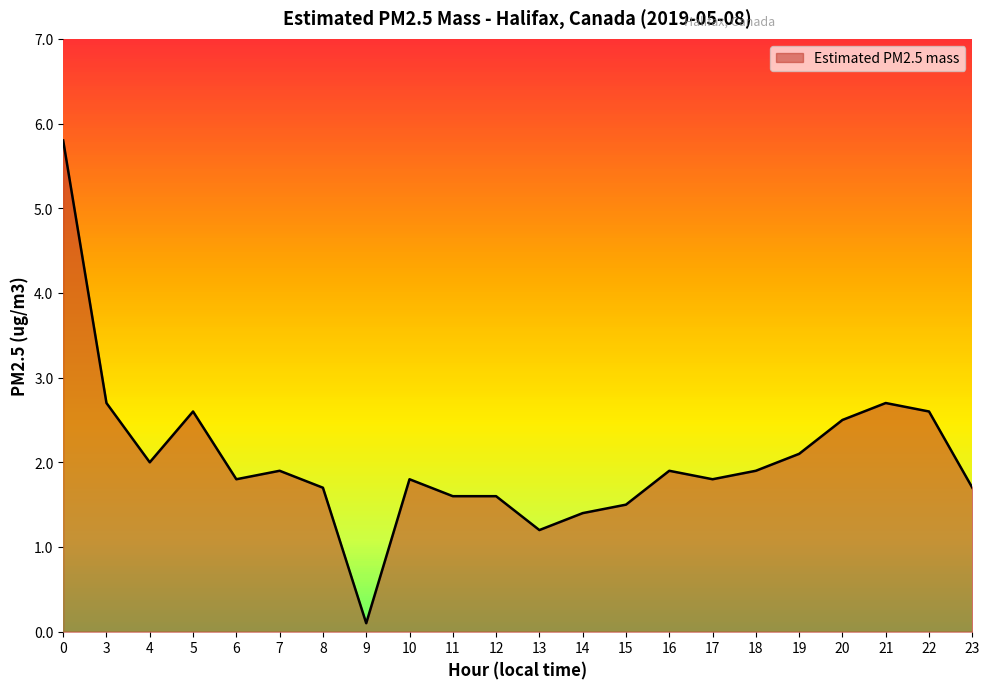

What is the change in value from 7 to 11?

-0.3